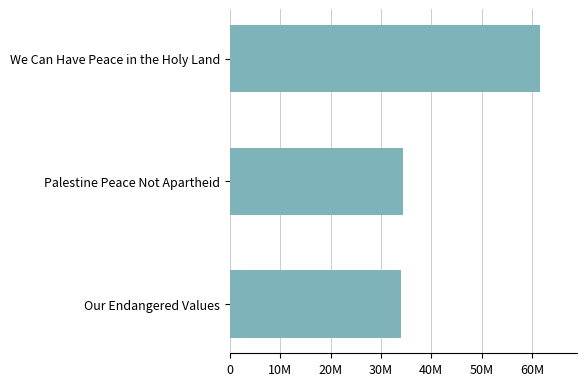

Does the chart contain any negative values?

No